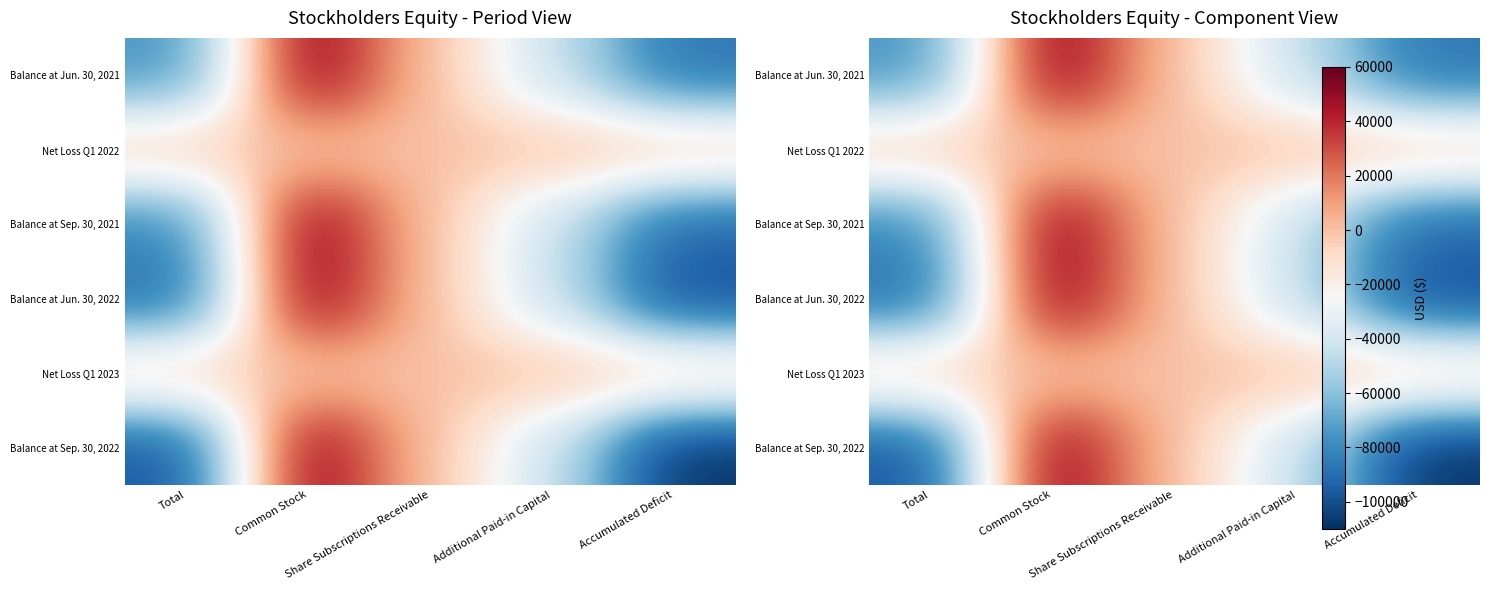

At which label does Balance at Sep. 30, 2021 first exceed -43970?

Common Stock